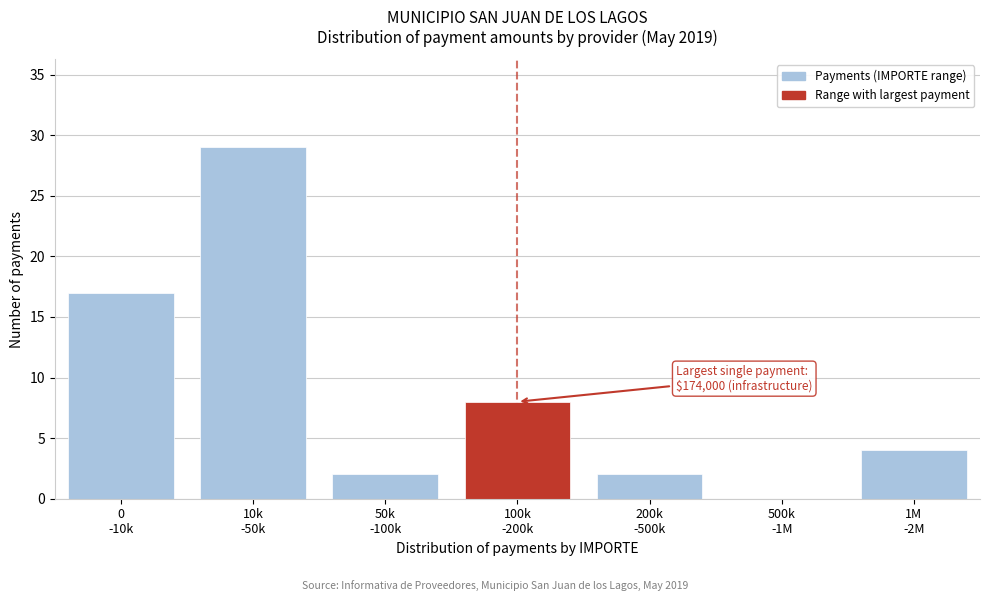

What is the greatest value displayed?

29